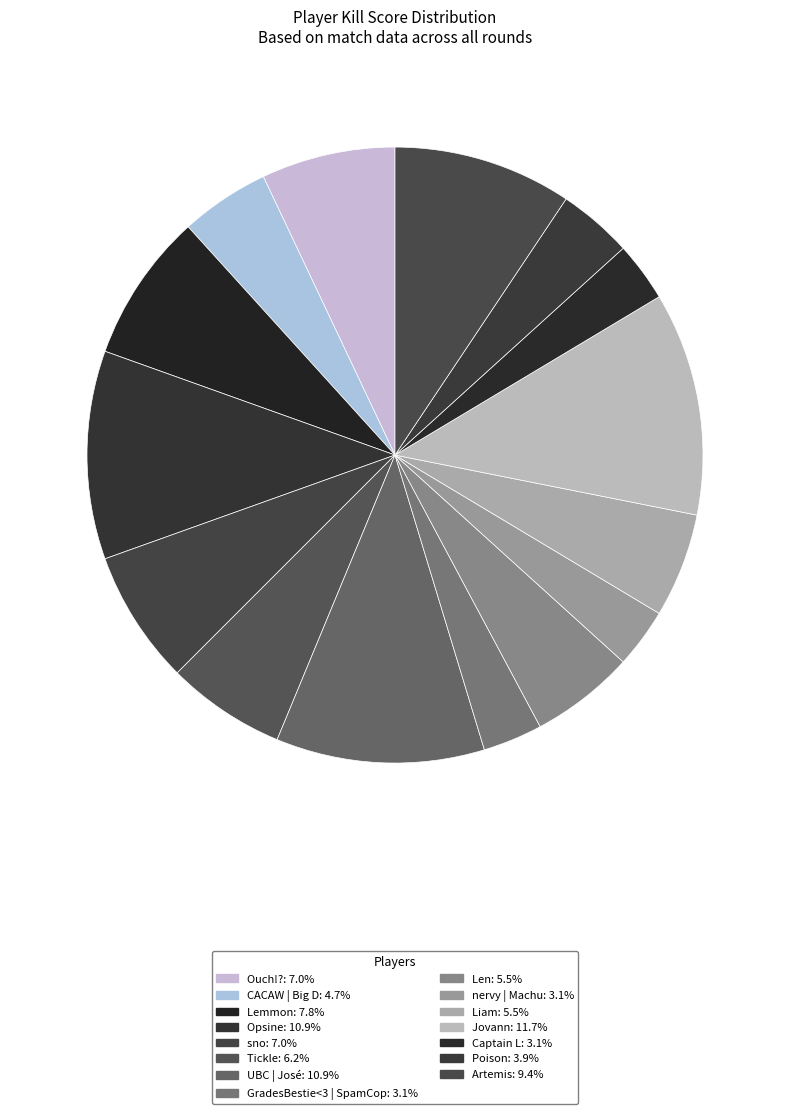

Which slice is the largest?

Jovann